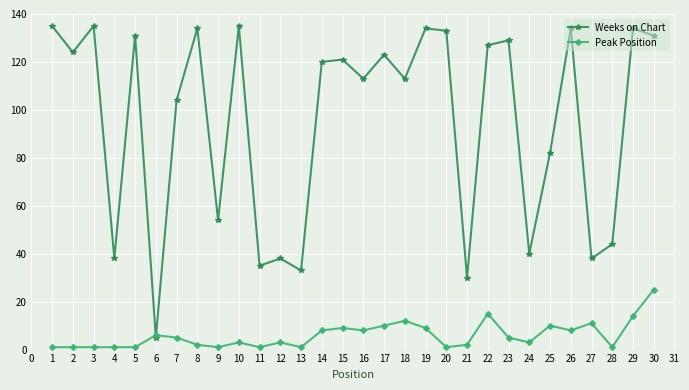

At which category is the sum across all series the highest?

30